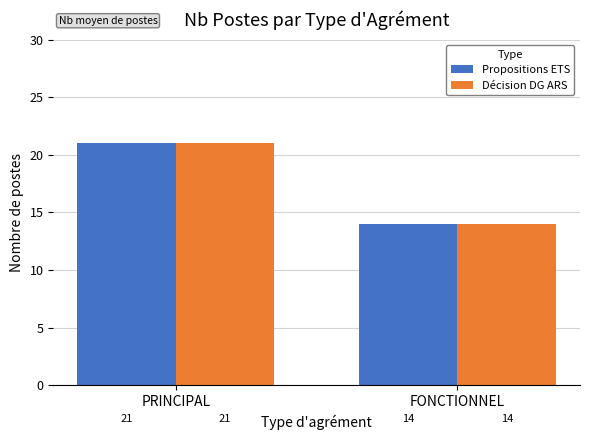

True or false: Propositions ETS has a value of 14 at FONCTIONNEL.

True